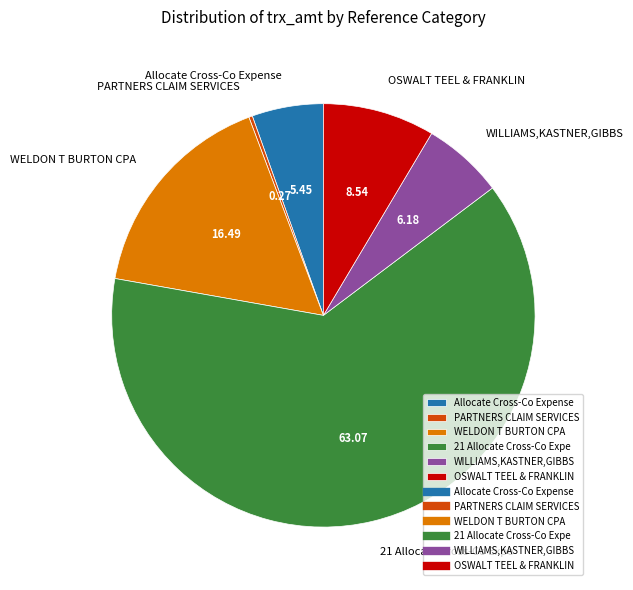

True or false: WELDON T BURTON CPA accounts for 16% of the total.

True